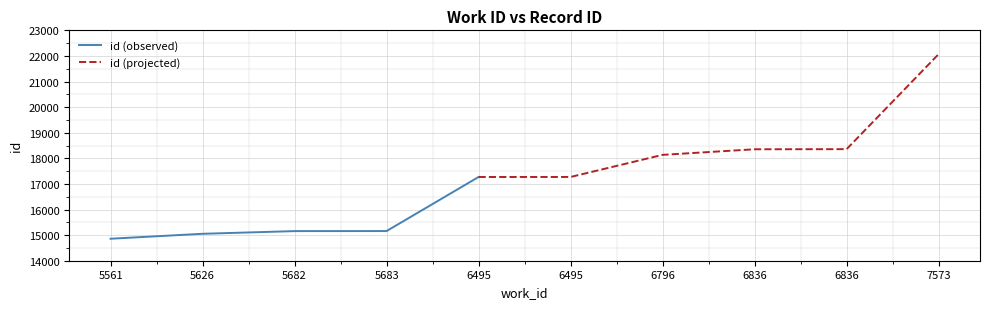

List the labels in order of value, smallest first.

5561, 5626, 5682, 5683, 6495, 6495, 6796, 6836, 6836, 7573